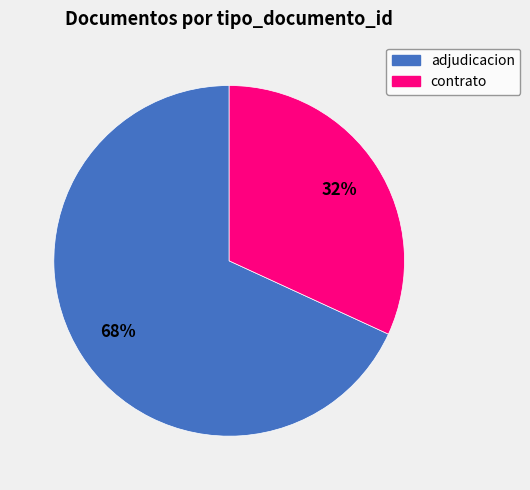

To the nearest percent, what is the average slice percentage?

50%